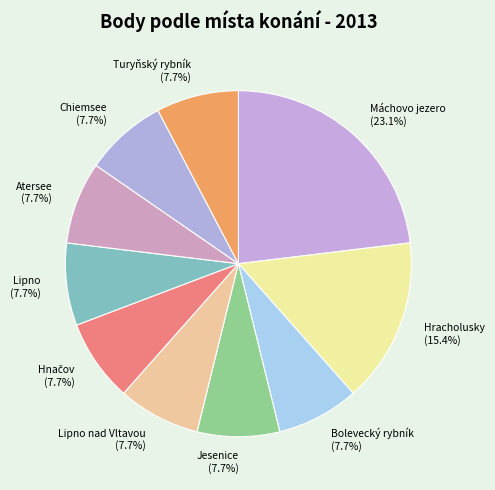

To the nearest percent, what percentage of the pie is Turyňský rybník?

8%